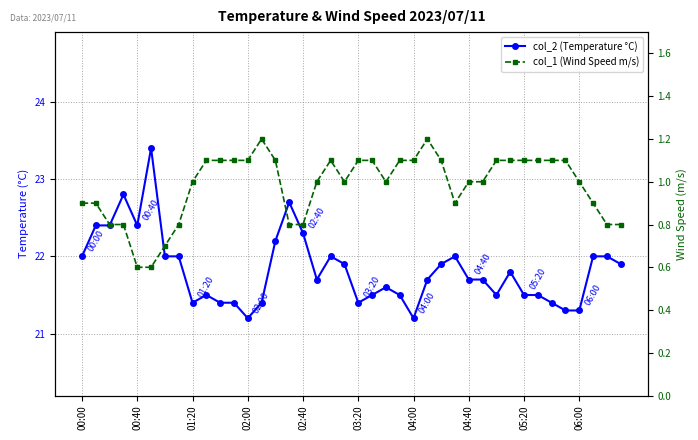

What is the lowest value of the col_1 (Wind Speed m/s) series?

0.6